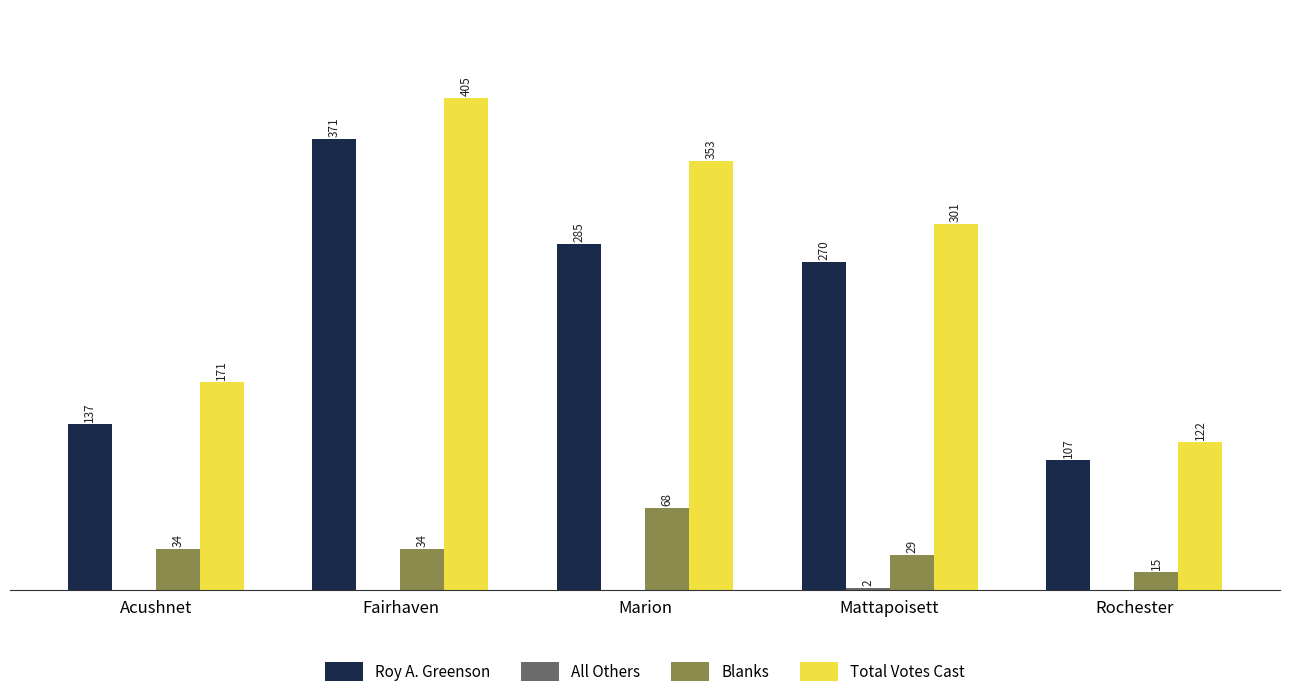

At which label does Roy A. Greenson reach its peak?

Fairhaven